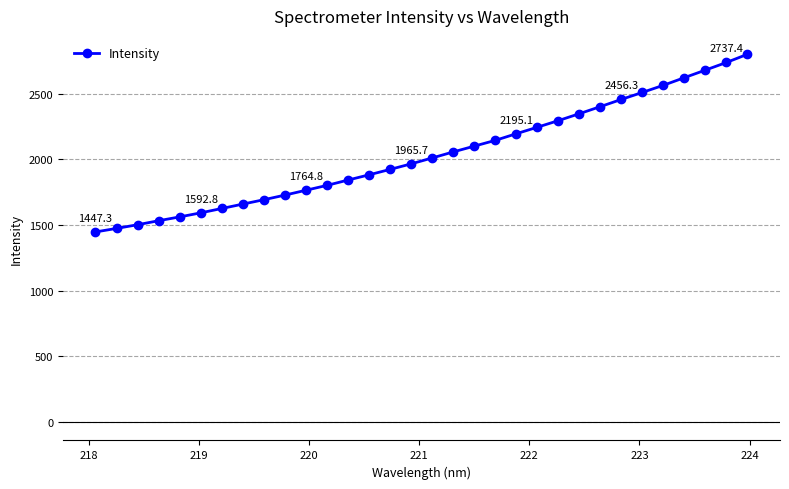

What is the minimum value shown in the chart?

1447.3